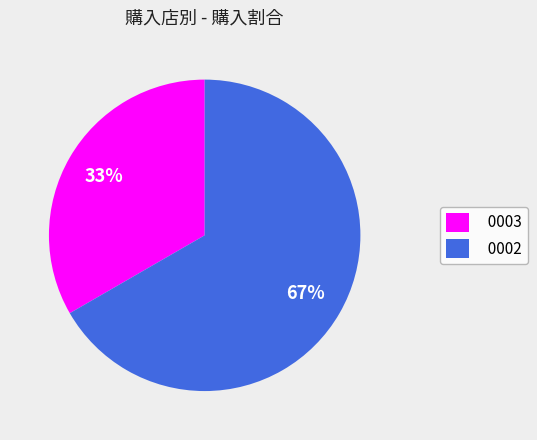

True or false: 0002 accounts for 67% of the total.

True